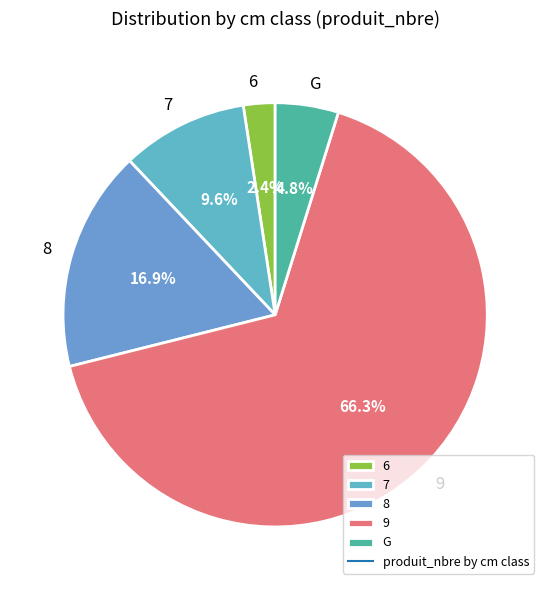

To the nearest percent, what is the combined percentage of 7 and 8?

27%